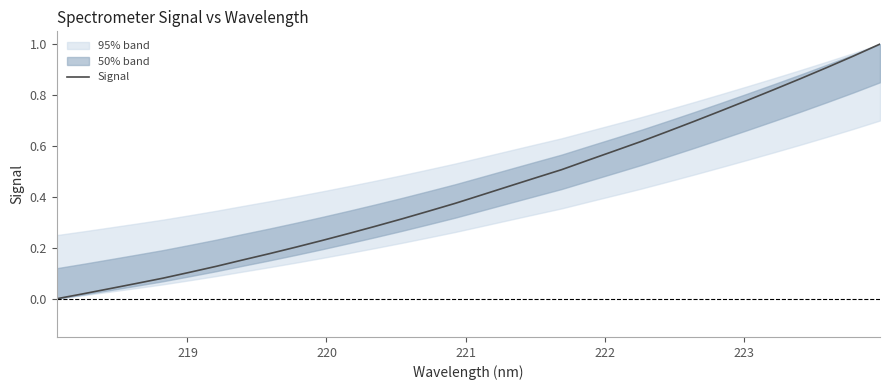

Reading right to left, list all the values displayed in this chart.

1.0	1.0	0.9	0.9	0.8	0.8	0.7	0.7	0.7	0.6	0.6	0.5	0.5	0.5	0.4	0.4	0.4	0.3	0.3	0.3	0.3	0.2	0.2	0.2	0.2	0.1	0.1	0.1	0.1	0.0	0.0	0.0